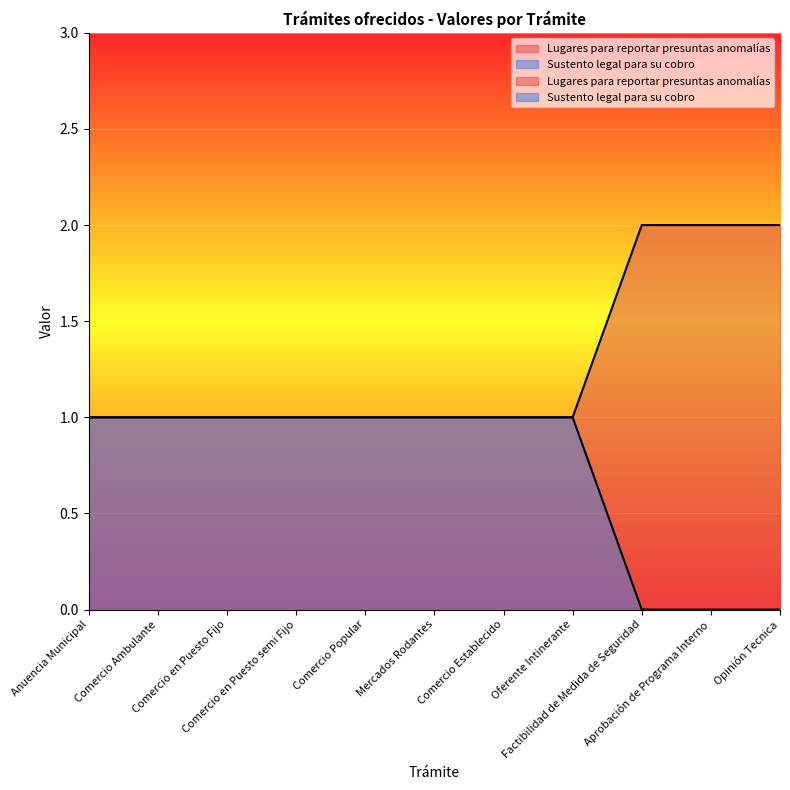

True or false: Sustento legal para su cobro and Lugares para reportar presuntas anomalías intersect in this chart.

False